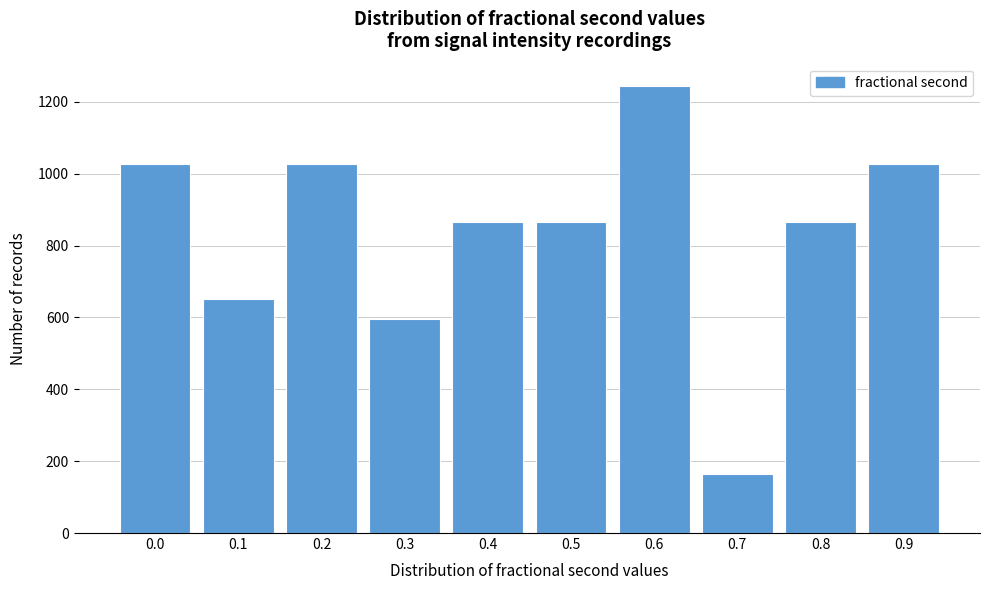

What is the difference between the maximum and minimum values?

1081